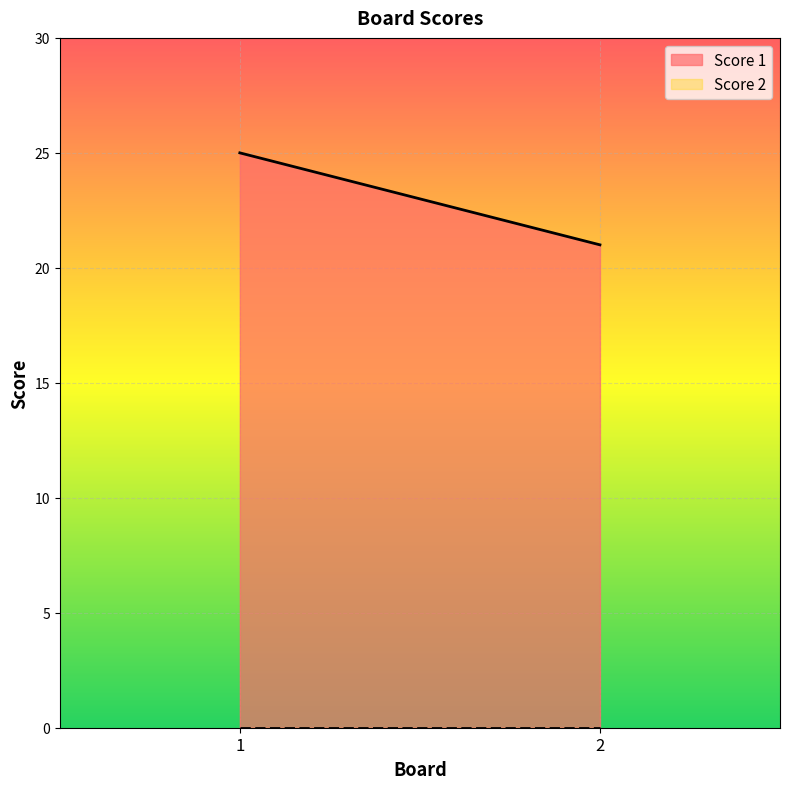

What is the value of the Score 1 point at the 2nd from the left?

21